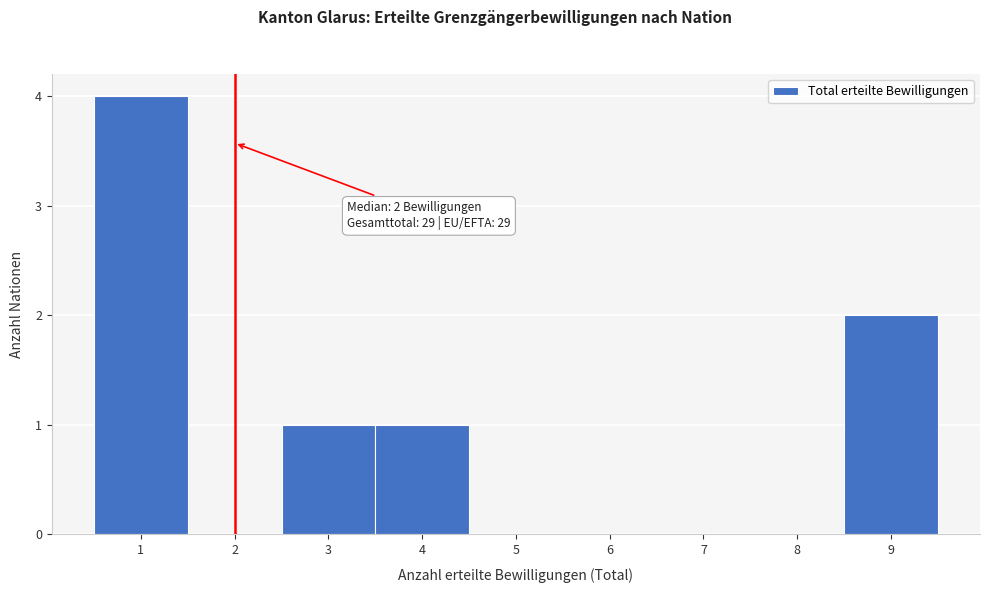

Over which range of the x-axis is the bar tallest?

0.5 to 1.5